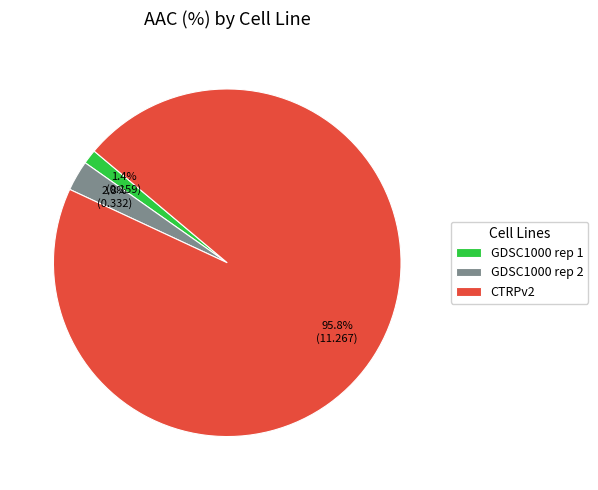

Does CTRPv2 account for over 50% of the chart?

Yes